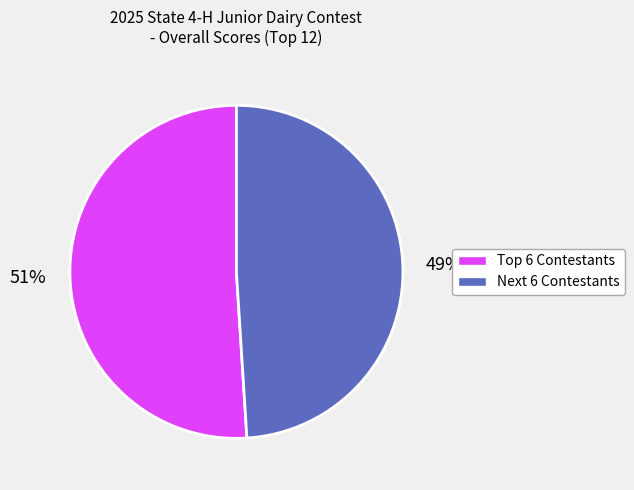

To the nearest percent, what is the average slice percentage?

50%